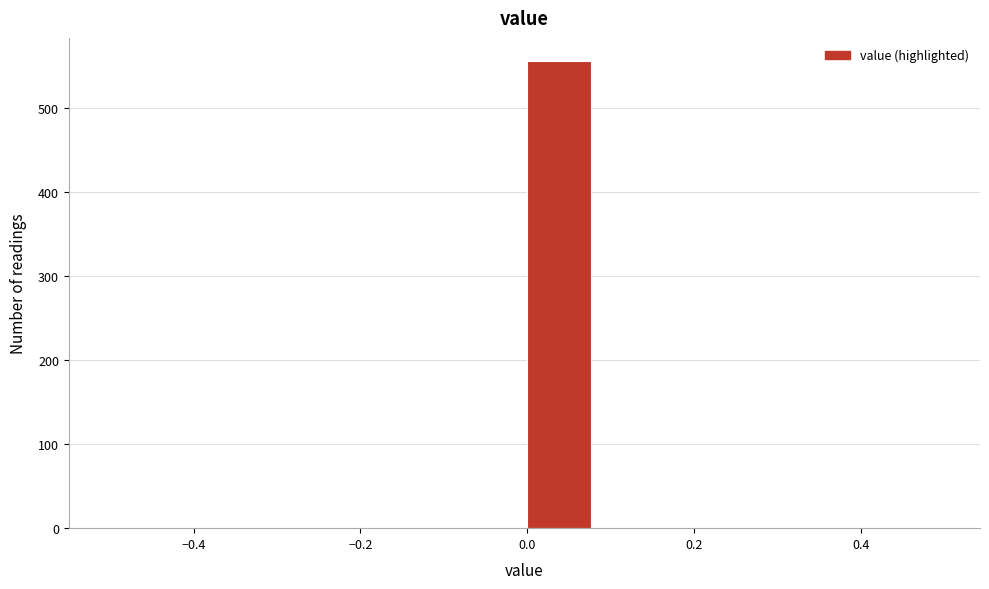

What is the height of the bar covering 0.00 to 0.08 on the x-axis? Neither the bar edges nor the heights are printed on the chart, so give them approximately, as read against the axes.

560